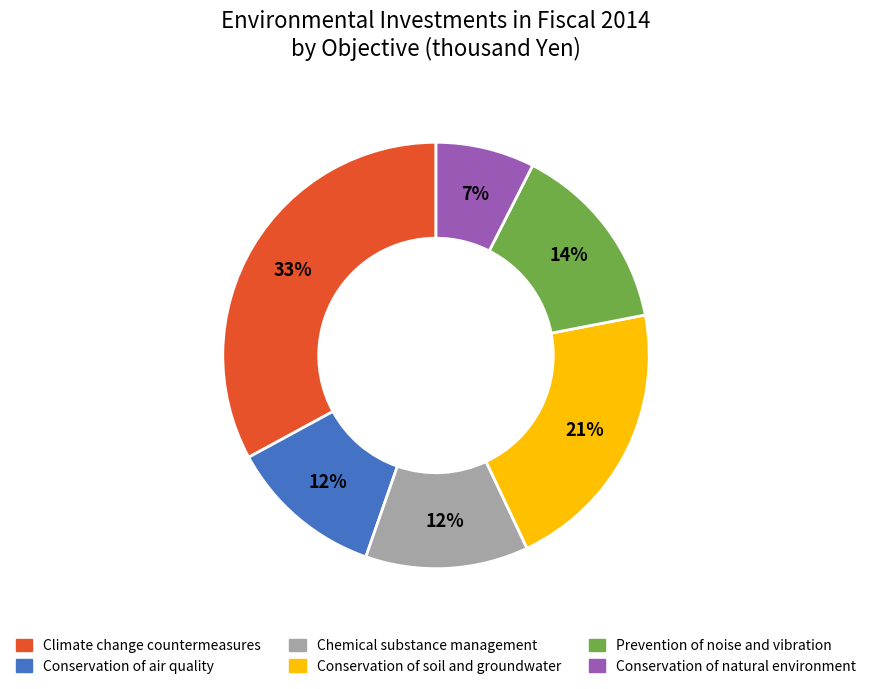

True or false: Conservation of natural environment accounts for 14% of the total.

False